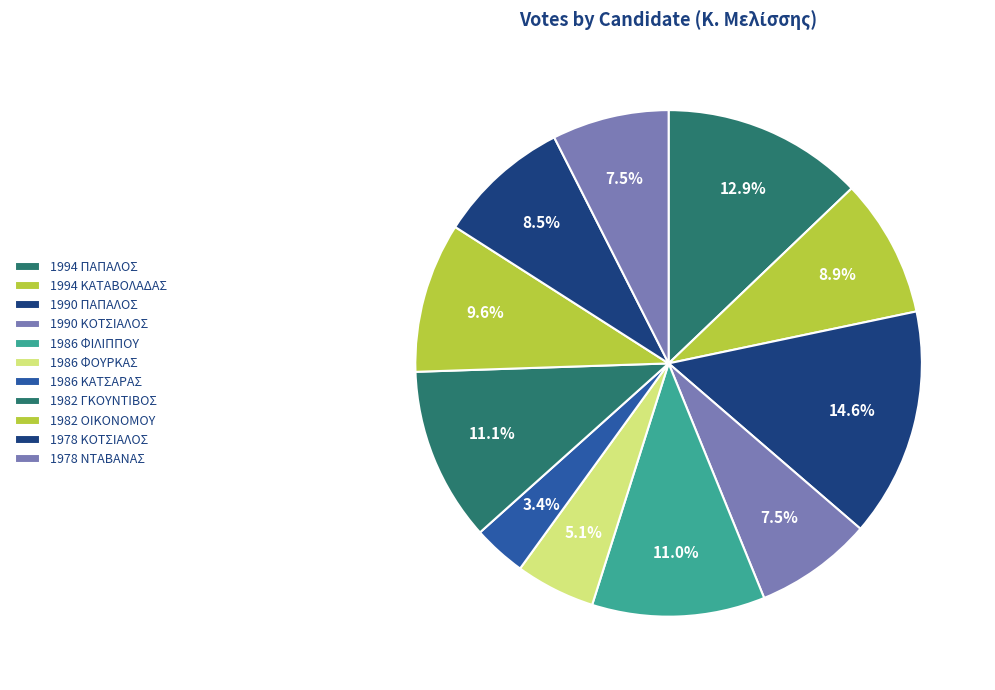

Which category has the biggest portion of the pie?

1990 ΠΑΠΑΛΟΣ